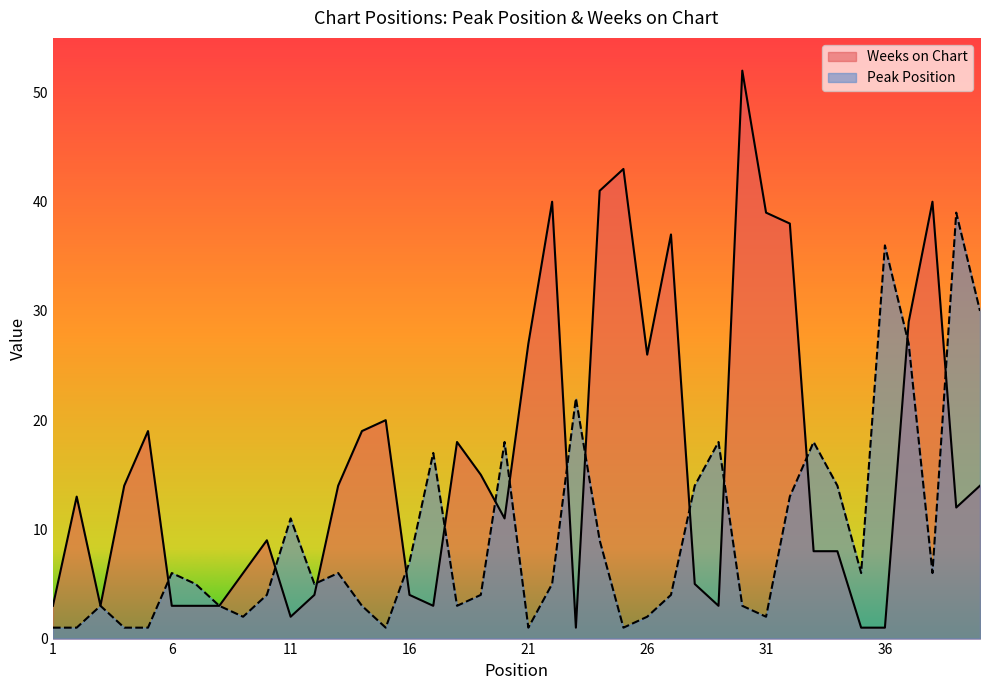

True or false: Weeks on Chart has a value of 37 at 27.

True